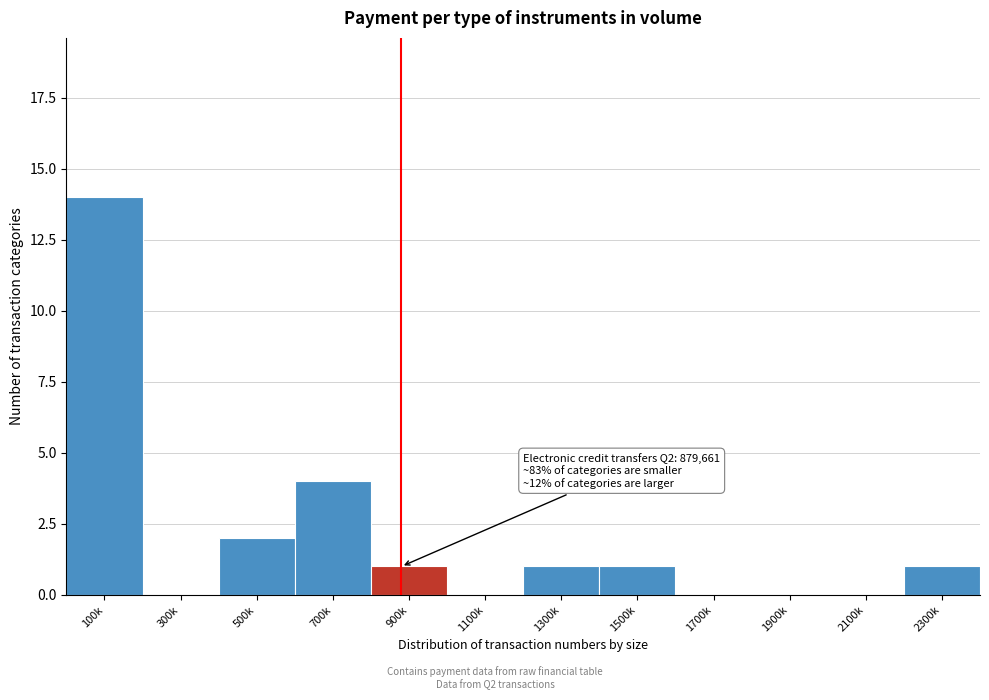

Reading left to right, list all the values displayed in this chart.

100k=14	300k=0	500k=2	700k=4	900k=1	1100k=0	1300k=1	1500k=1	1700k=0	1900k=0	2100k=0	2300k=1